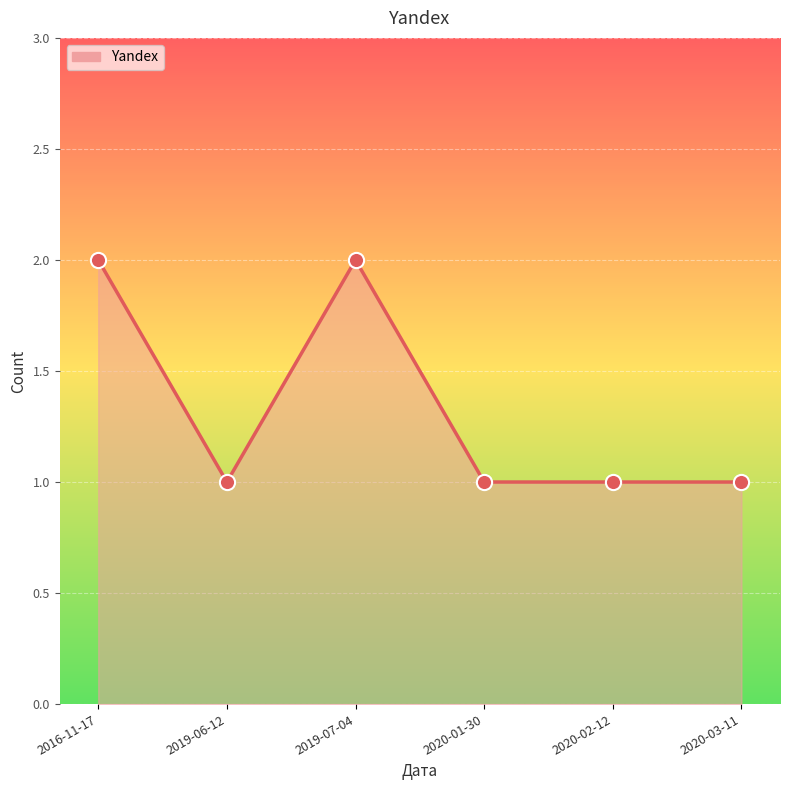

What is the ratio of the value at 2019-07-04 to the value at 2020-02-12?

2.0